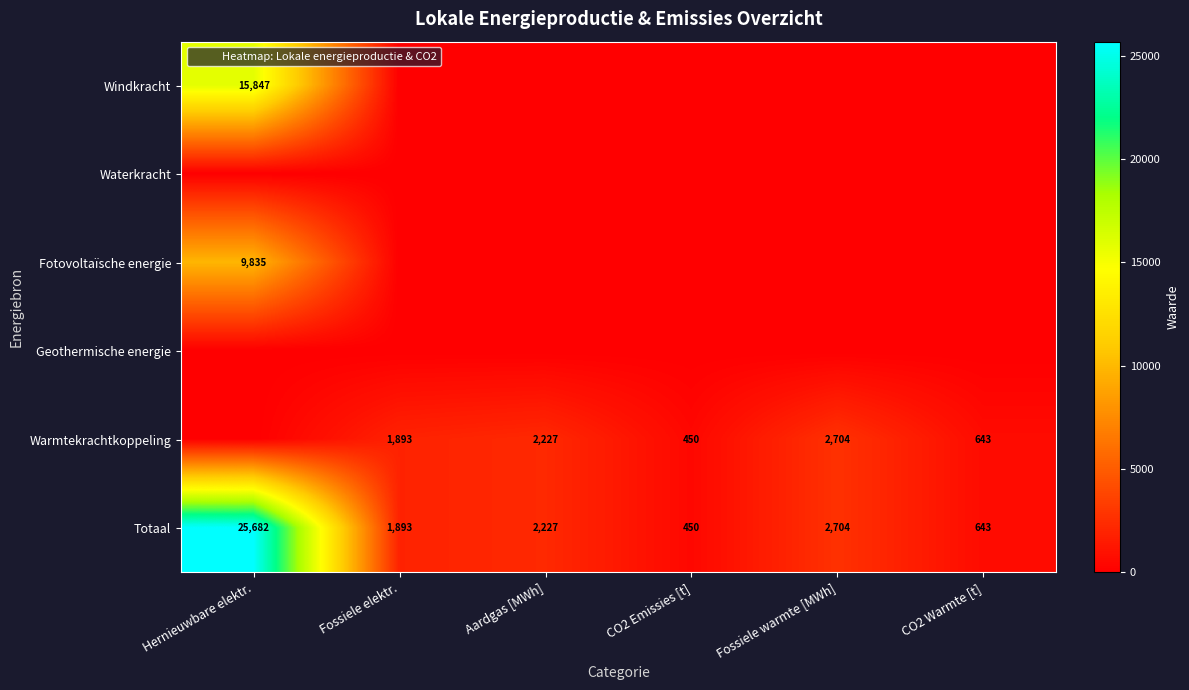

Between Fossiele warmte [MWh] and CO2 Warmte [t], which series saw the biggest shift?

Warmtekrachtkoppeling